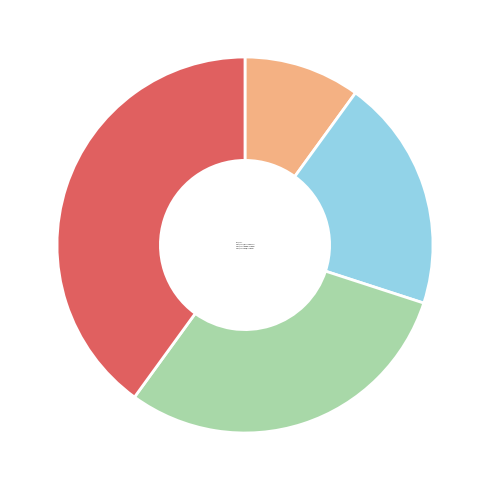

Is there a majority slice in this chart?

No